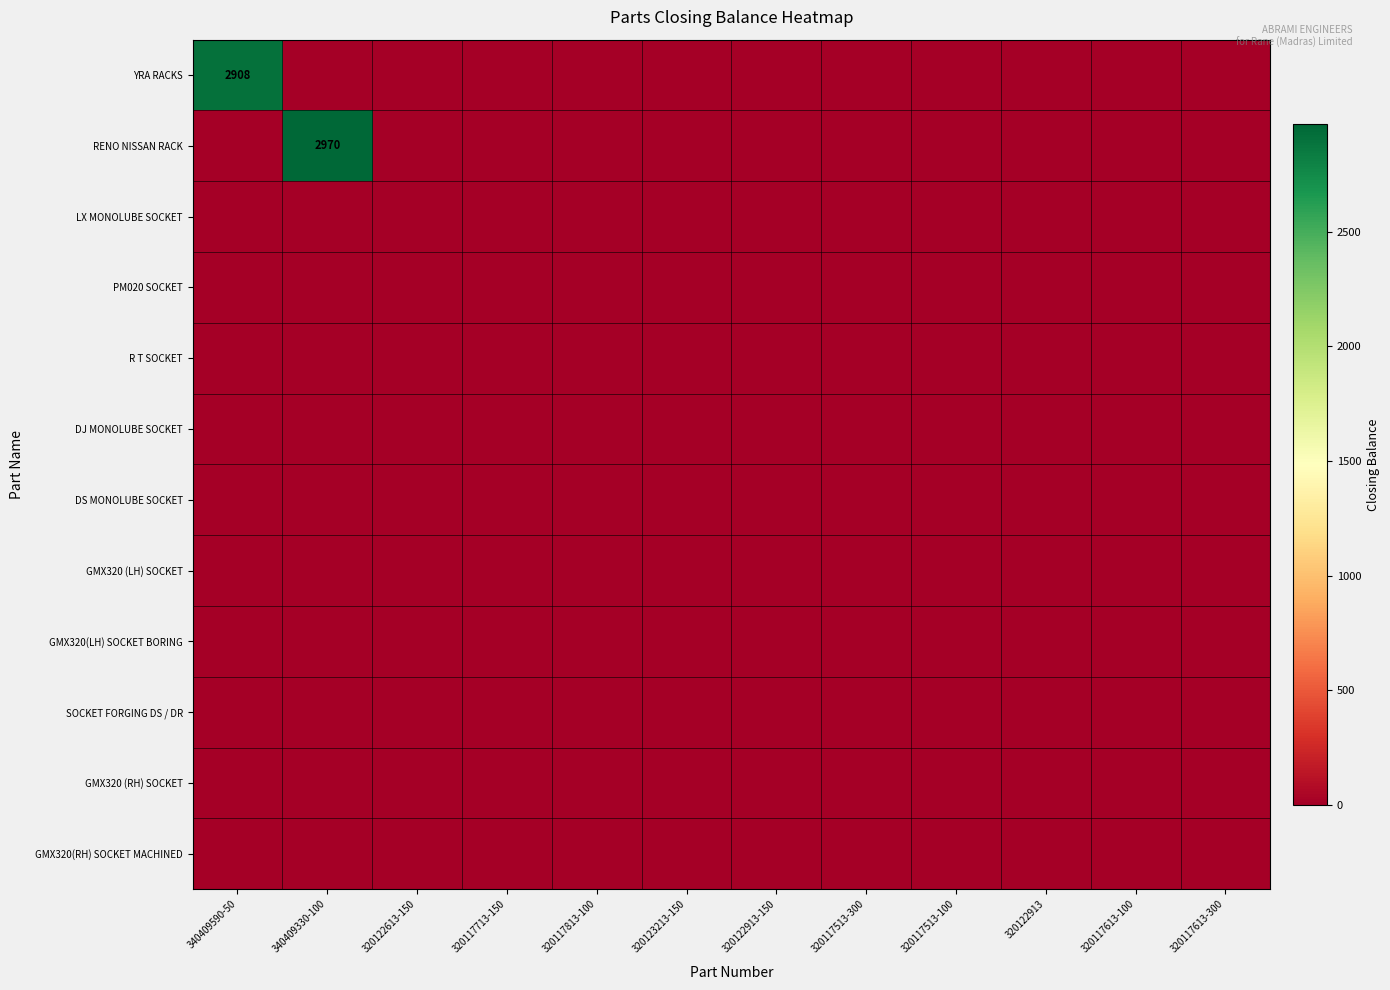

Which series has the largest total across all categories?

RENO NISSAN RACK